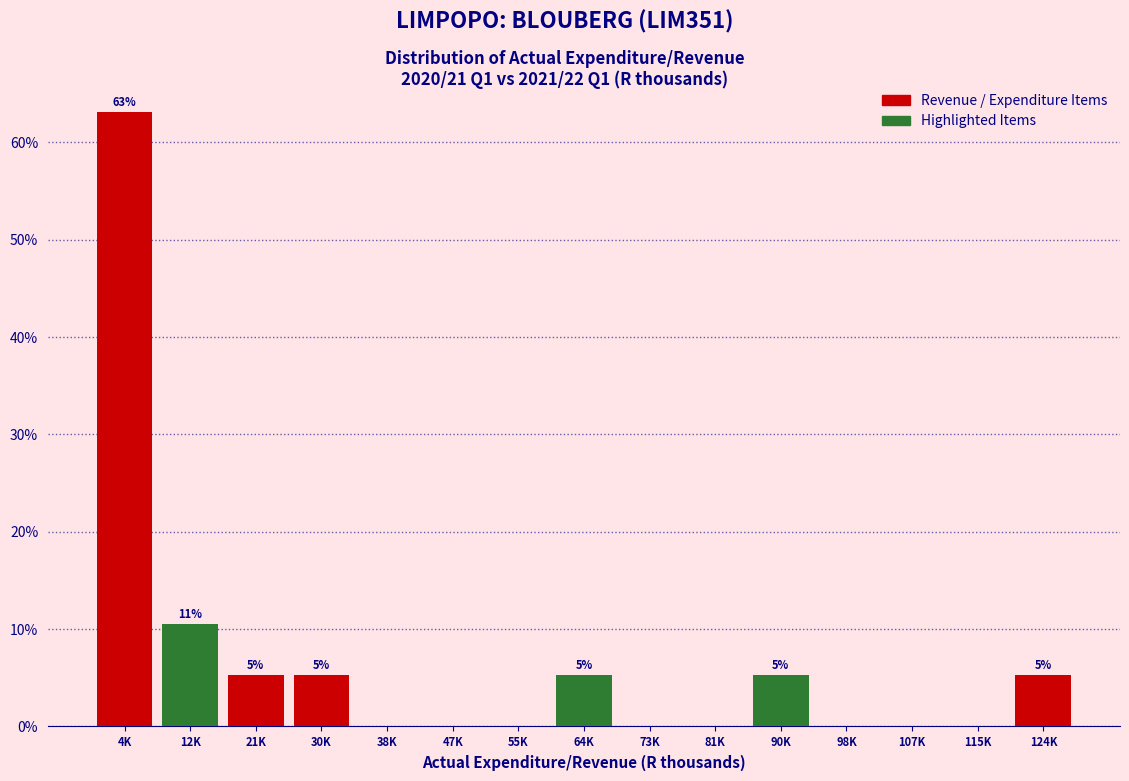

Reading left to right, what are all the values shown in this chart?

4K=63.2	12K=10.5	21K=5.3	30K=5.3	38K=0.0	47K=0.0	55K=0.0	64K=5.3	73K=0.0	81K=0.0	90K=5.3	98K=0.0	107K=0.0	115K=0.0	124K=5.3